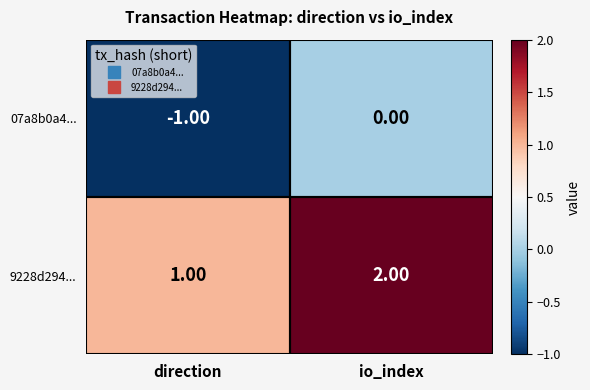

What is the difference between the highest and lowest values at direction?

2